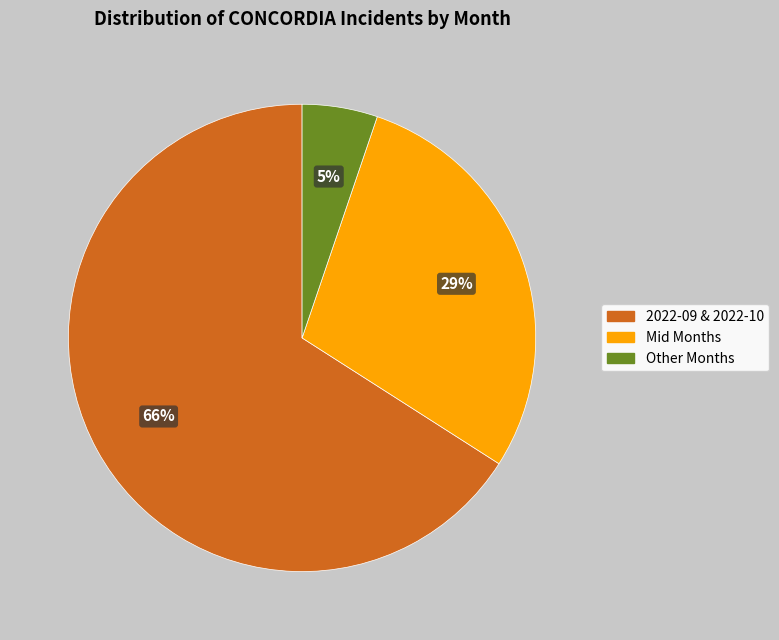

To the nearest percent, what is the difference between the largest and smallest slice percentages?

61%